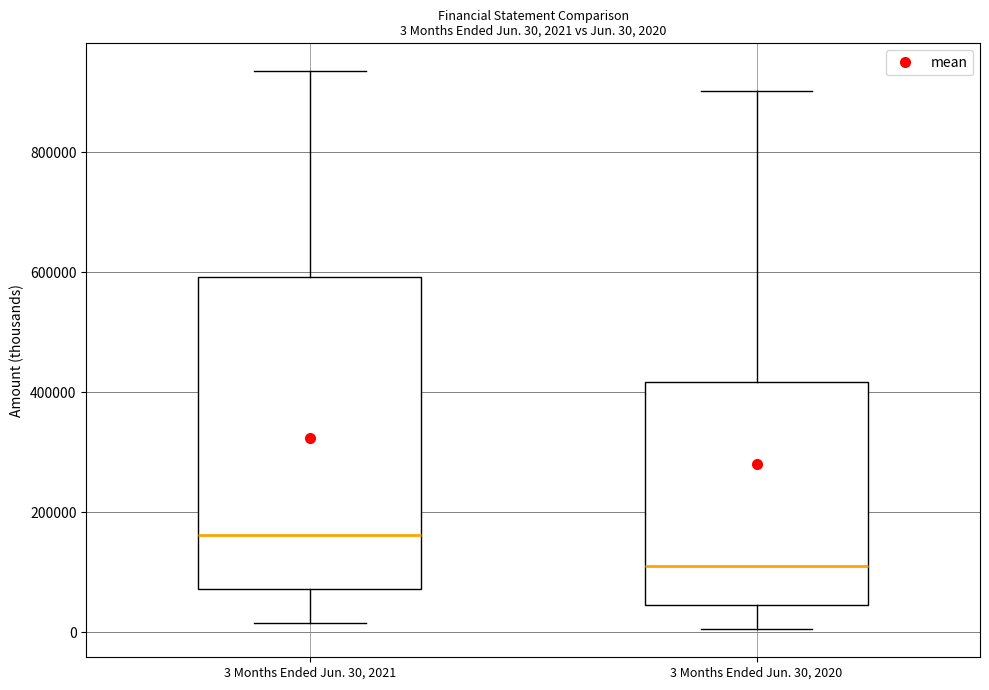

Which box's median line is the highest?

3 Months Ended Jun. 30, 2021